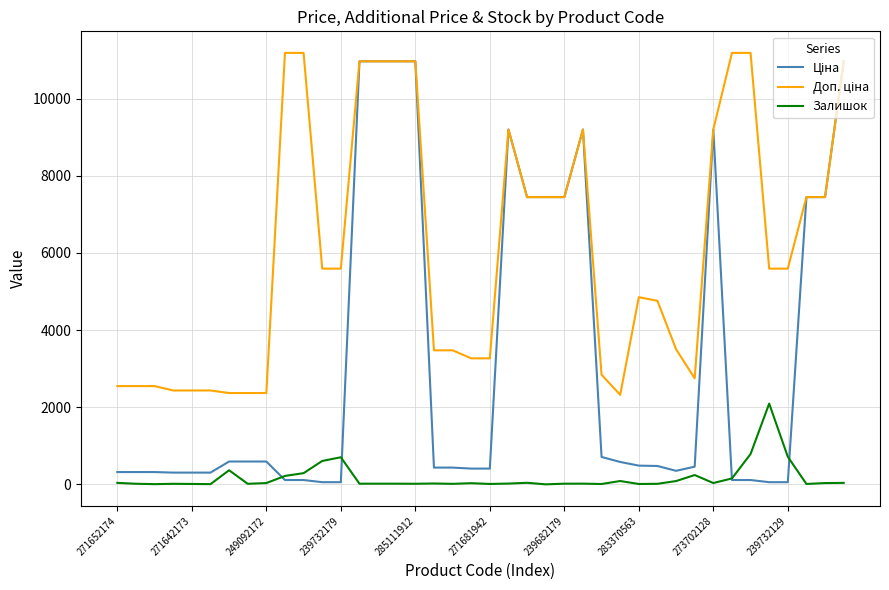

What is the maximum value shown in the chart?

11182.0